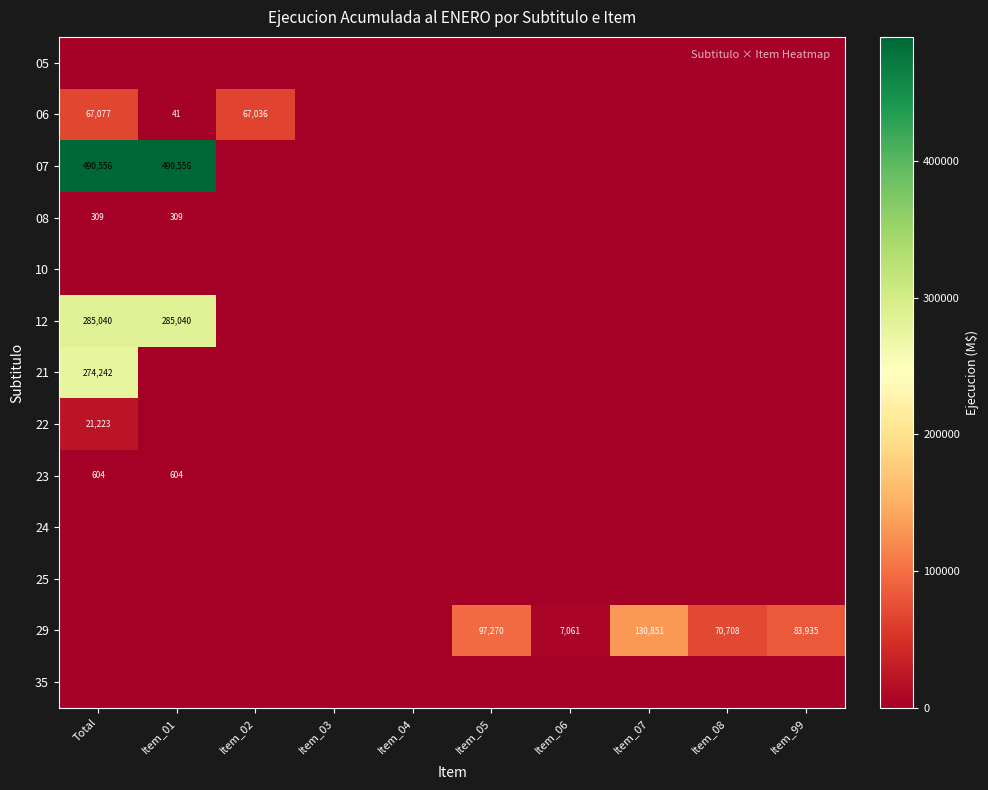

At which category is the sum across all series the highest?

Total